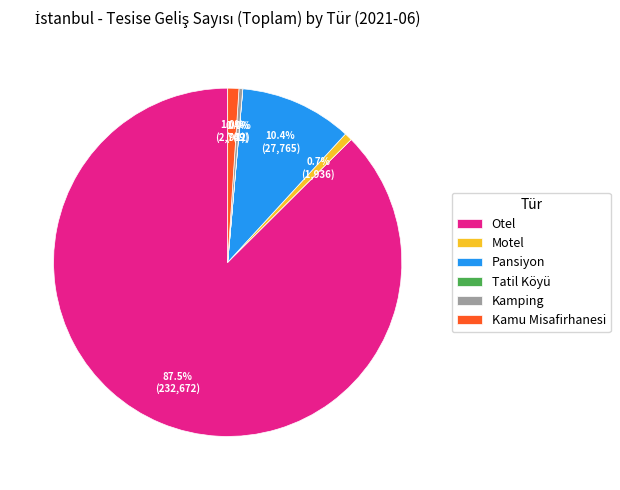

To the nearest percent, what is the average slice percentage?

17%